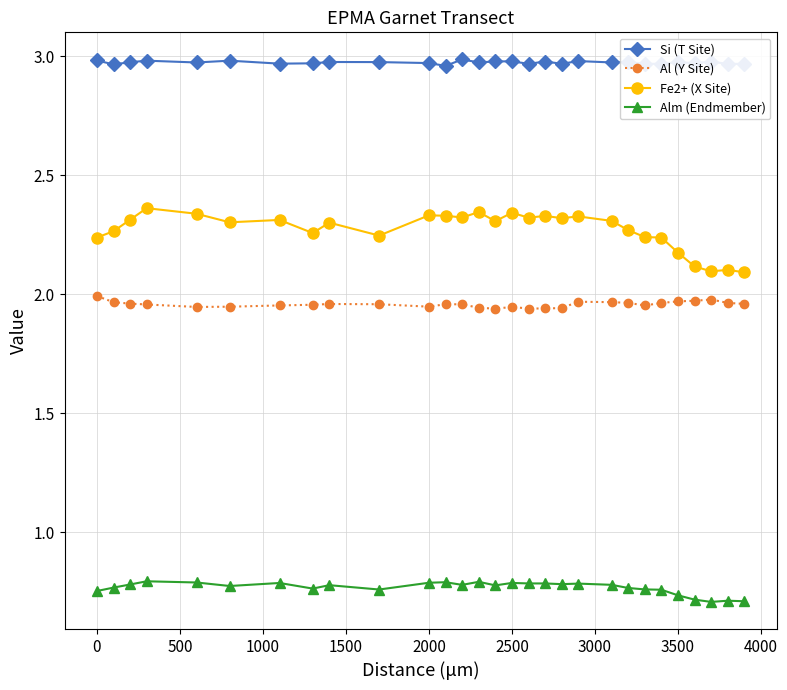

True or false: Fe2+ (X Site) has more than 0 points higher than both neighbors.

True